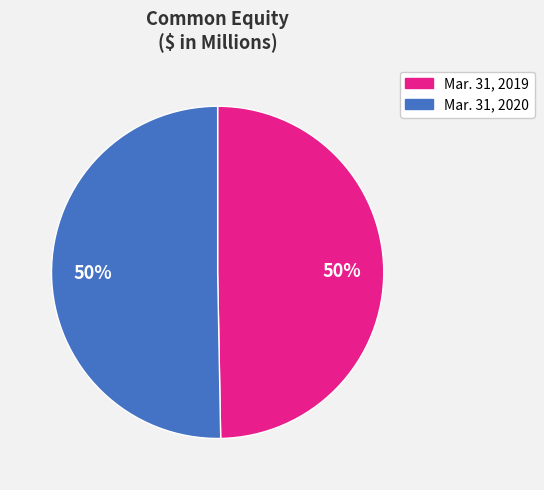

What percentage is the Mar. 31, 2019 slice, to the nearest percent?

50%